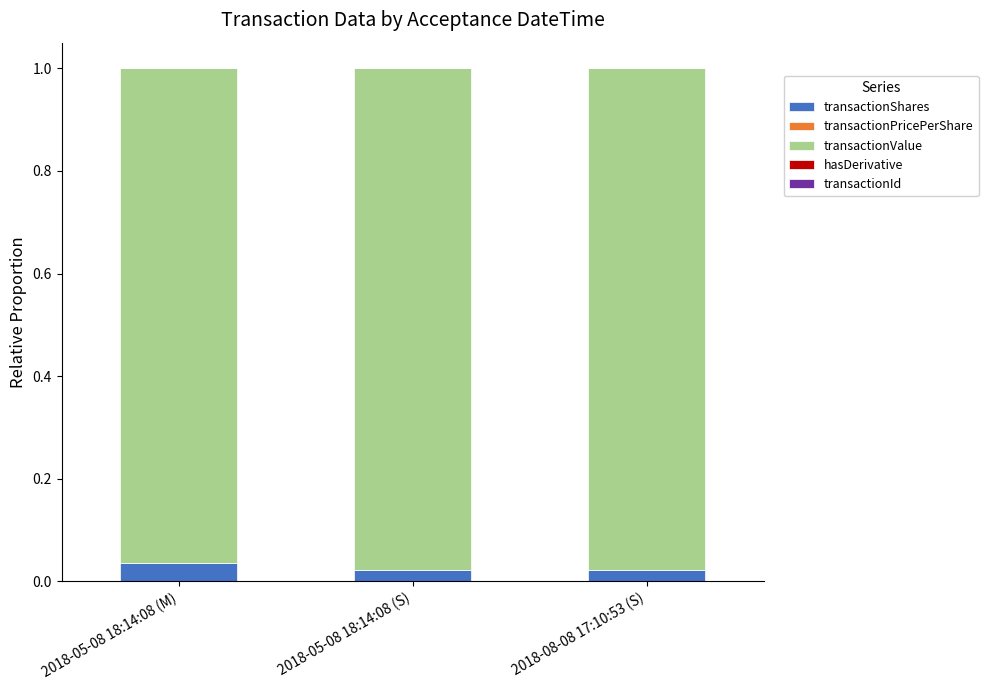

At how many categories does at least one series exceed 0?

3